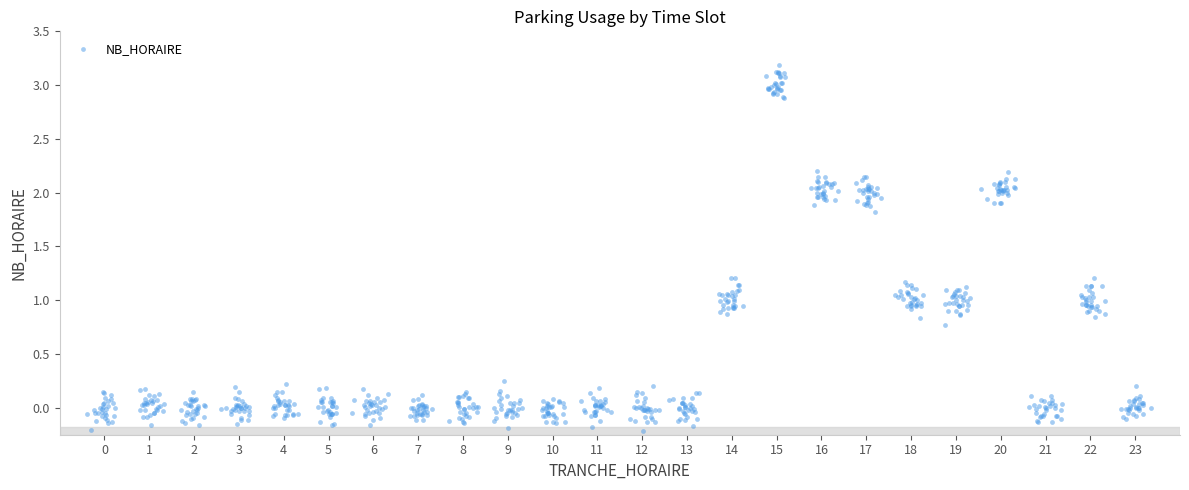

What is the range of Y values (max minus min)?

3.4